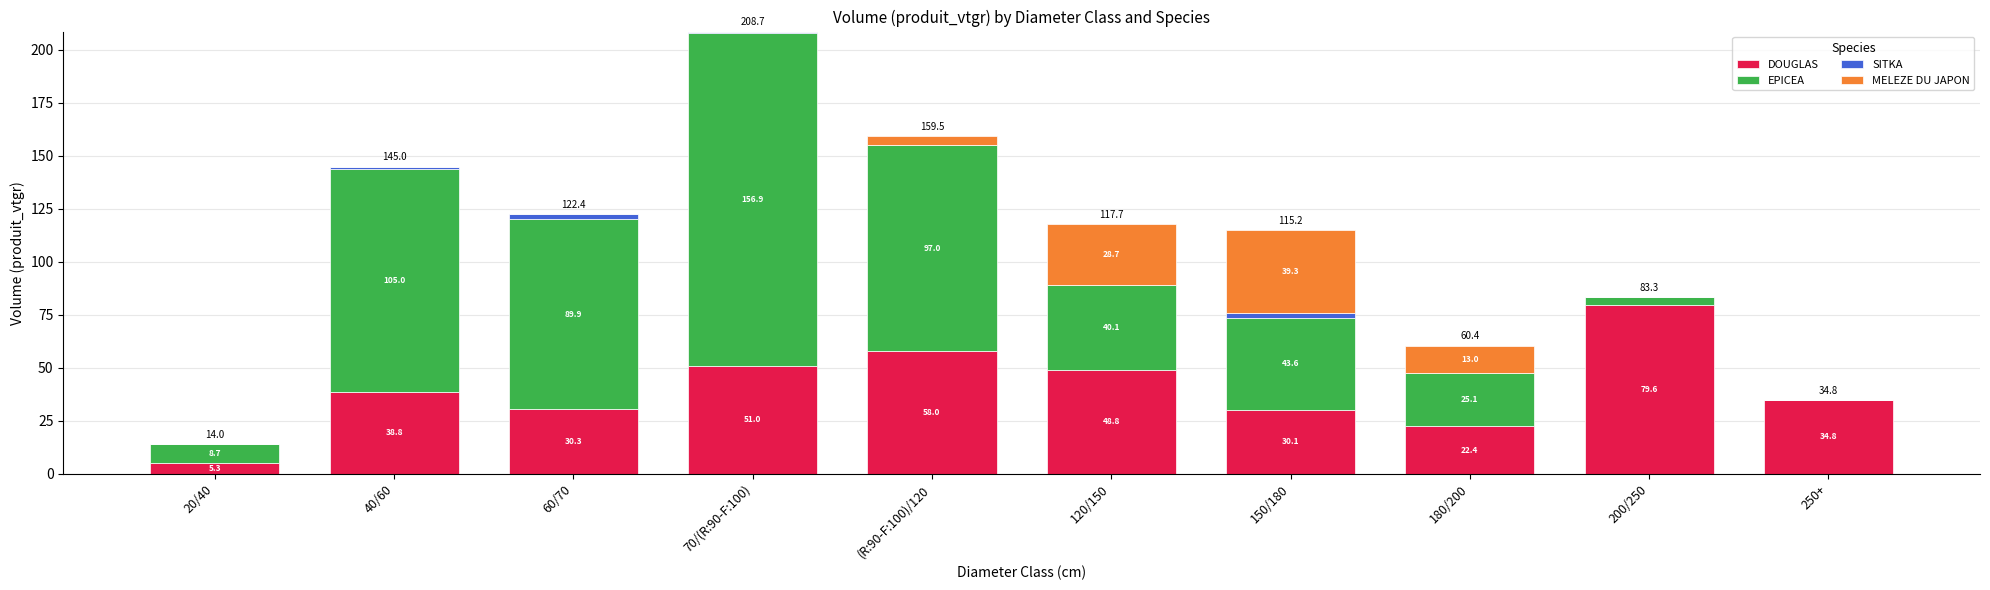

Is it true that DOUGLAS equals 104.7 at 200/250?

False